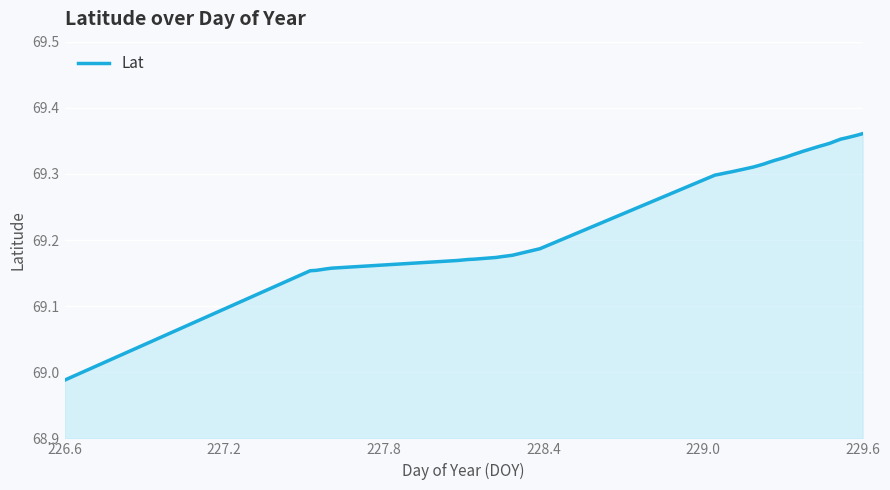

What is the difference between the maximum and minimum values?

0.4